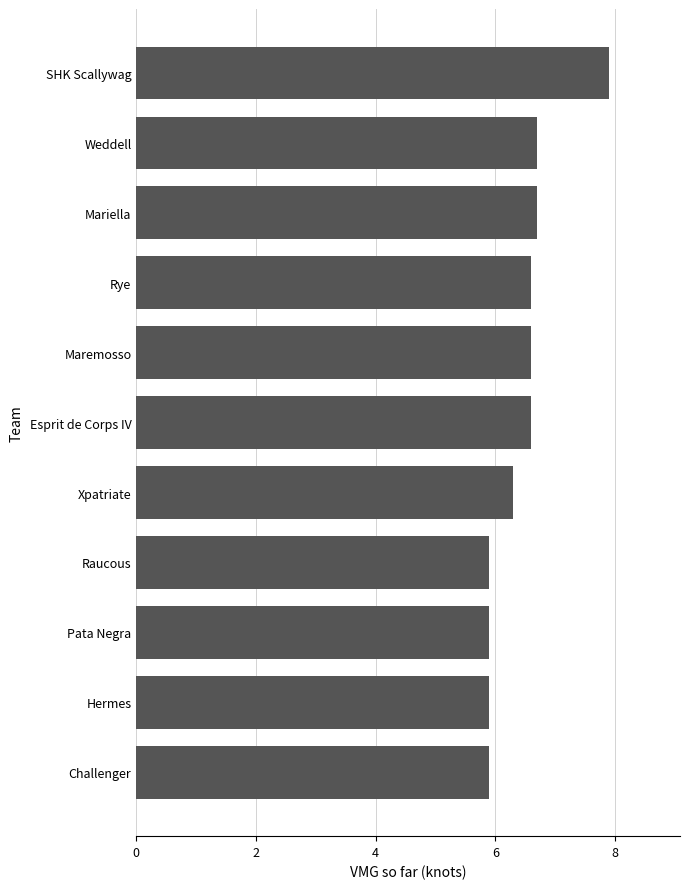

Between SHK Scallywag and Maremosso, which is larger?

SHK Scallywag